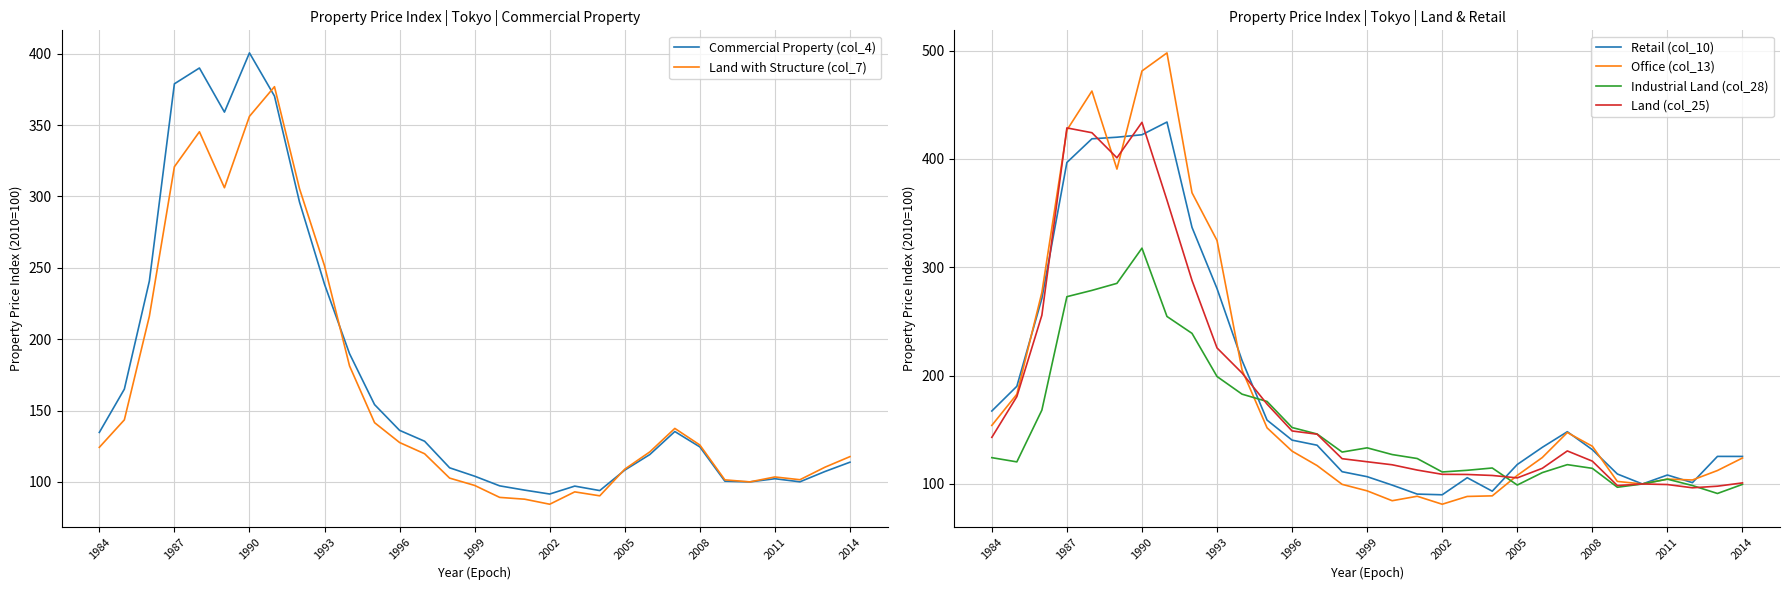

Which category has the lowest value in the Land with Structure (col_7) series?

2002